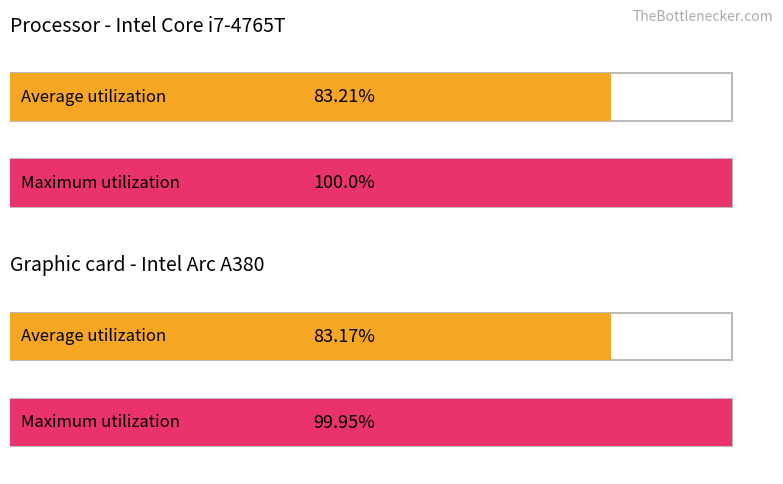

How many bars are there in each group?

2